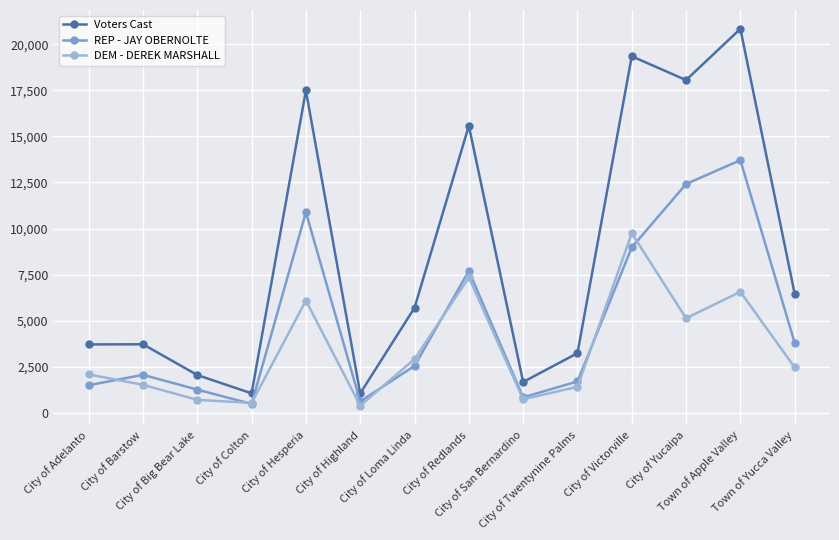

What is the label of the 7th point from the left?

City of Loma Linda